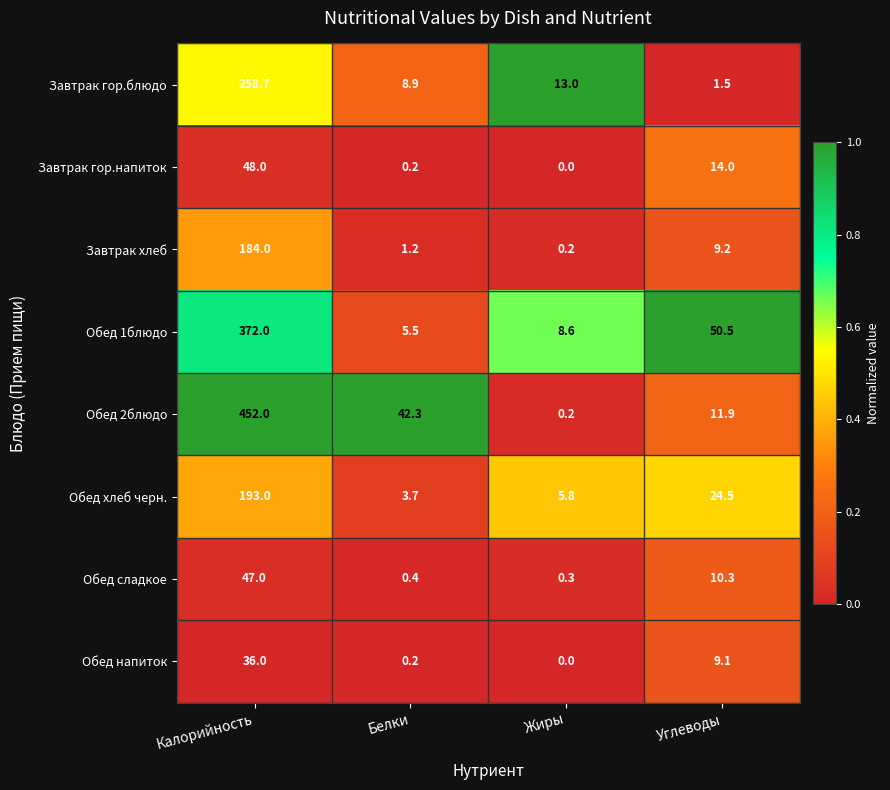

True or false: Обед напиток has a value of 9.1 at Углеводы.

True